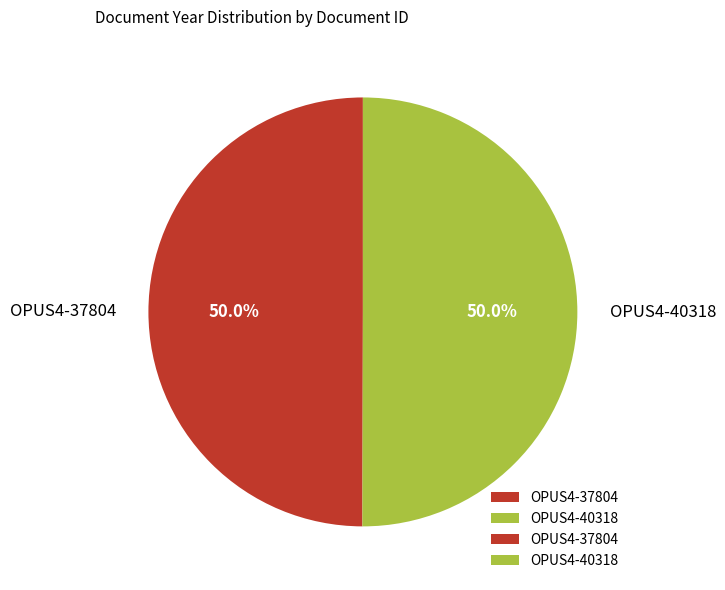

To the nearest percent, what is the combined percentage of OPUS4-40318 and OPUS4-37804?

100%